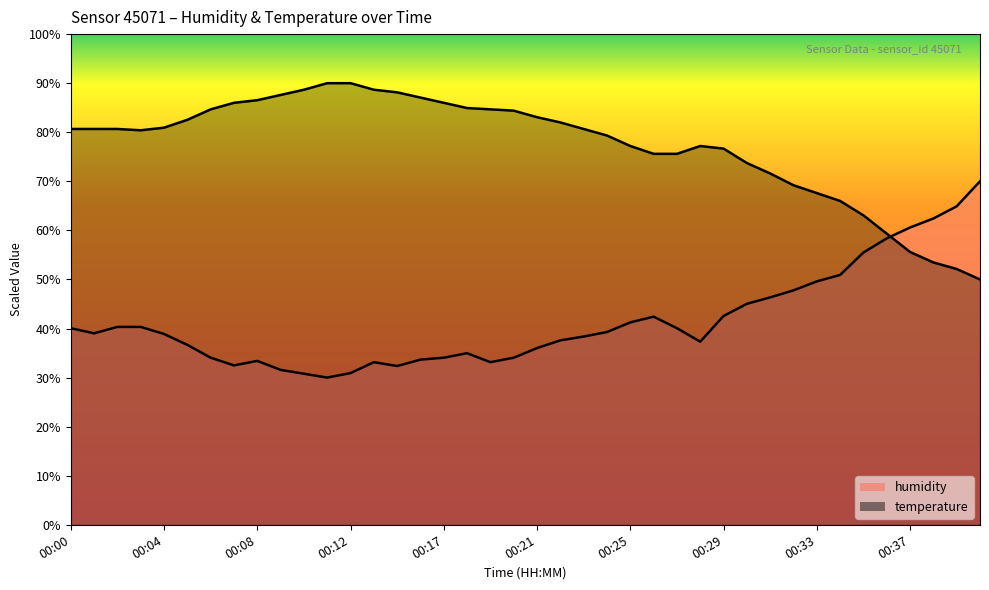

List the series in order of their peak value, highest first.

temperature, humidity